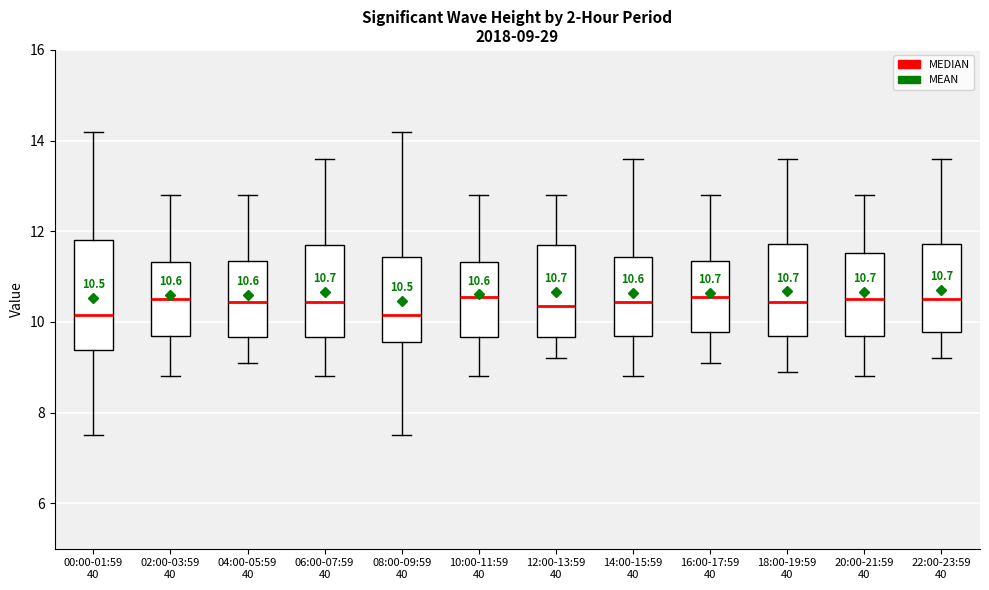

Which box is the tallest, from its lower edge to its upper edge?

00:00-01:59 40